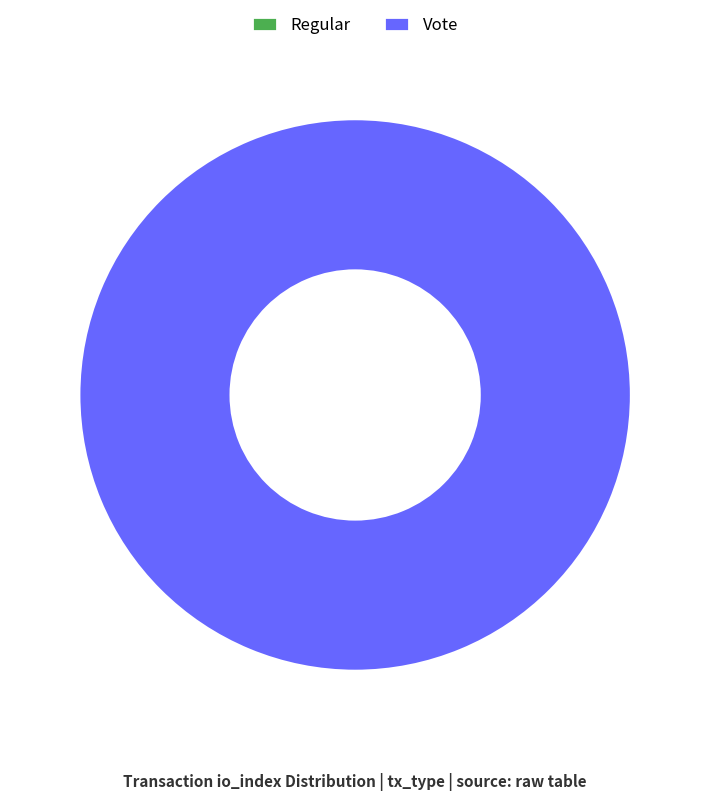

To the nearest percent, what is the difference between the largest and smallest slice percentages?

100%